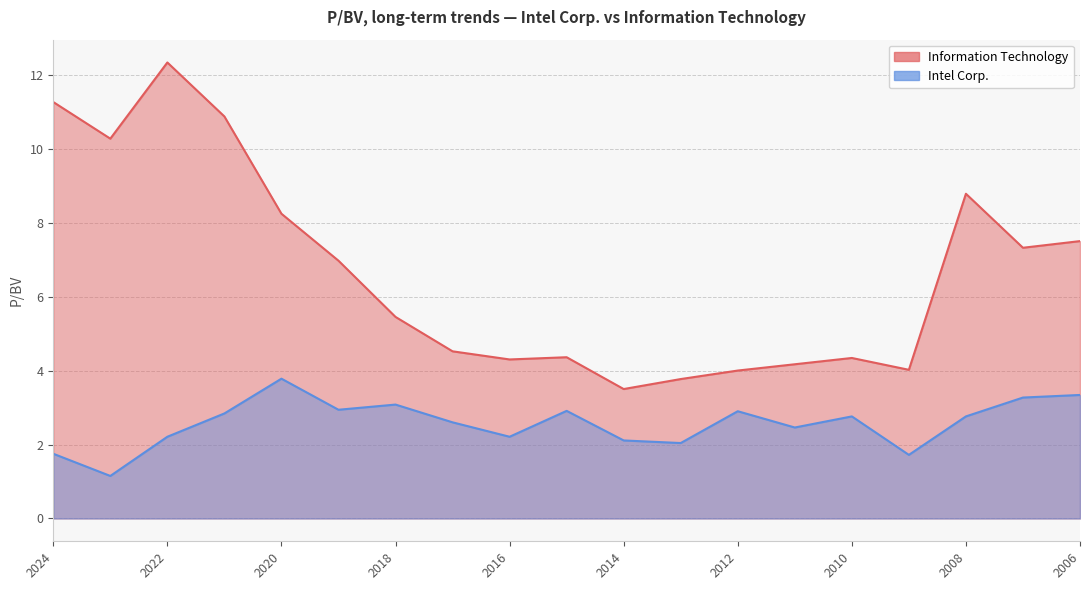

Where does the Information Technology series first go above 5?

2024